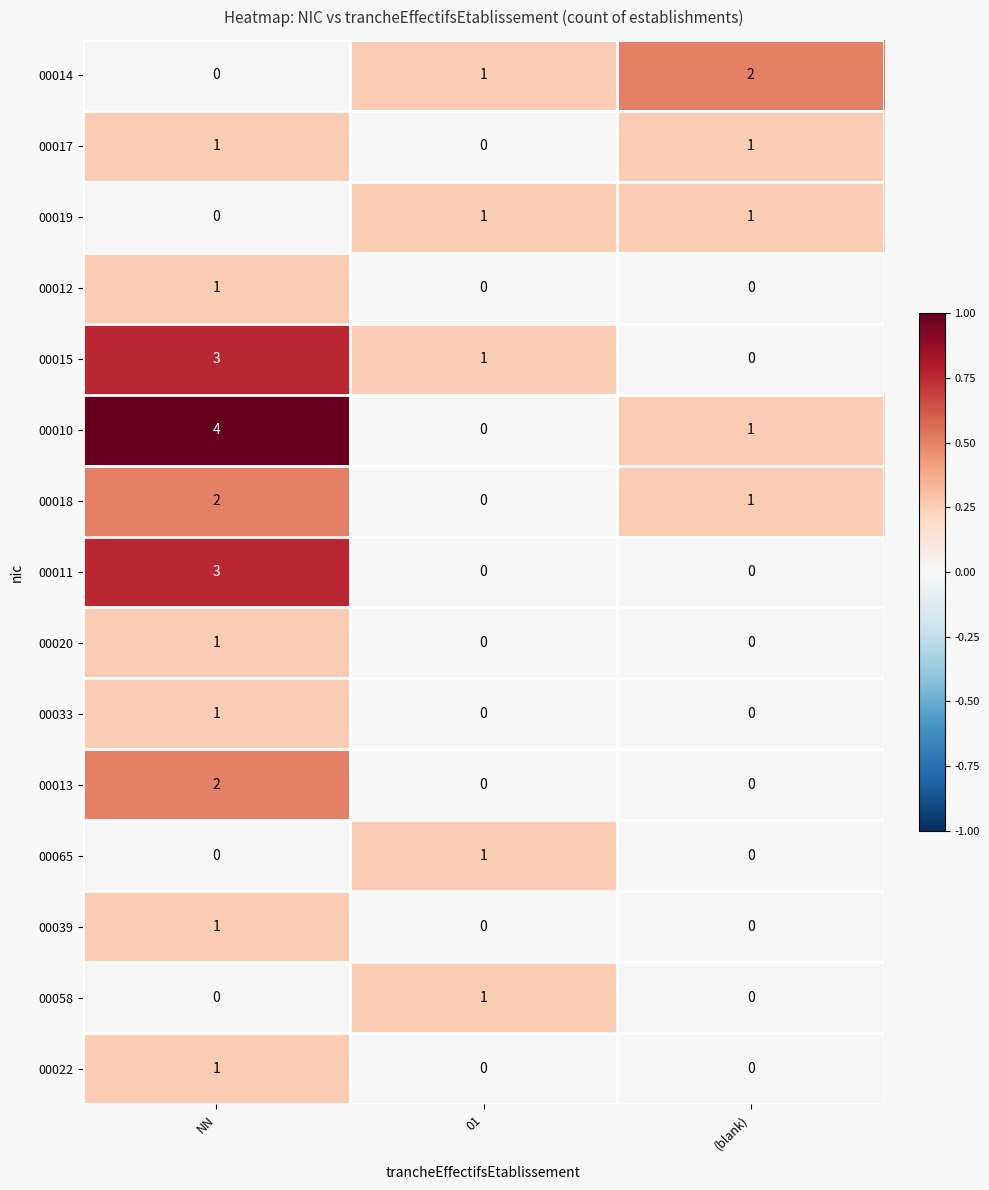

Which series has the widest spread of values?

00010